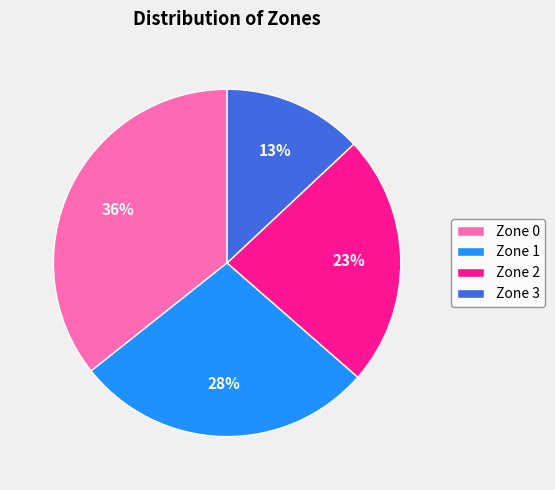

Between Zone 3 and Zone 2, which is larger?

Zone 2